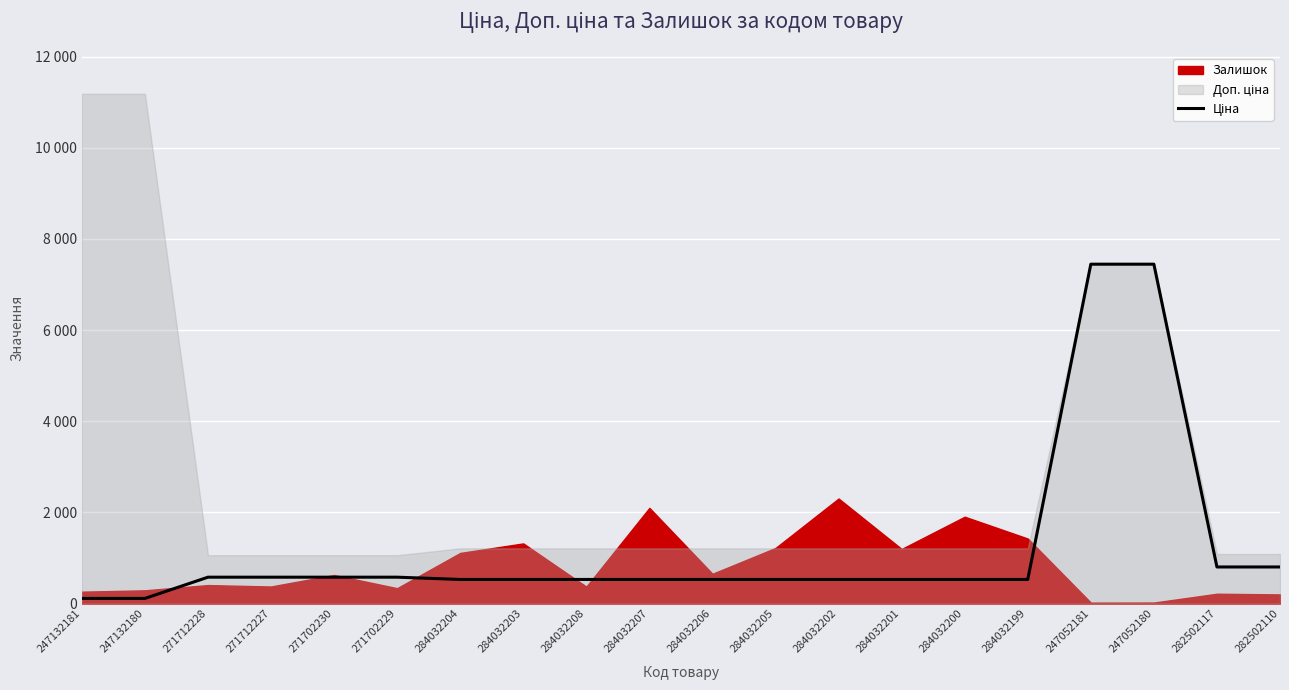

What is the sum of all values?

24311.7